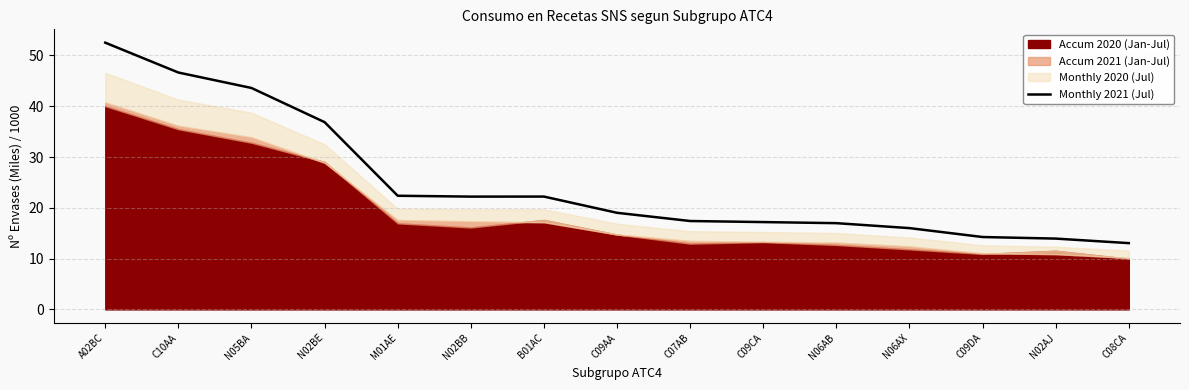

Is it true that the value at M01AE is 30.2?

False